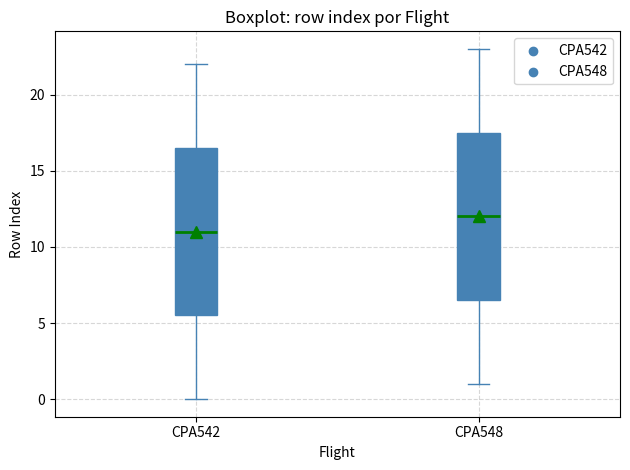

Where does the lower whisker of the box for CPA542 end on the y-axis? The values are not printed on the chart, so give them approximately, as read against the axis.

0.0